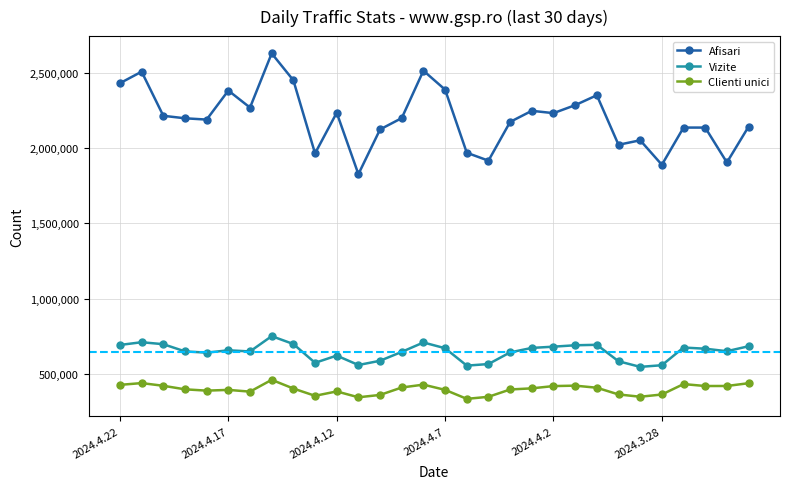

True or false: Vizite has more than 0 points higher than both neighbors.

True